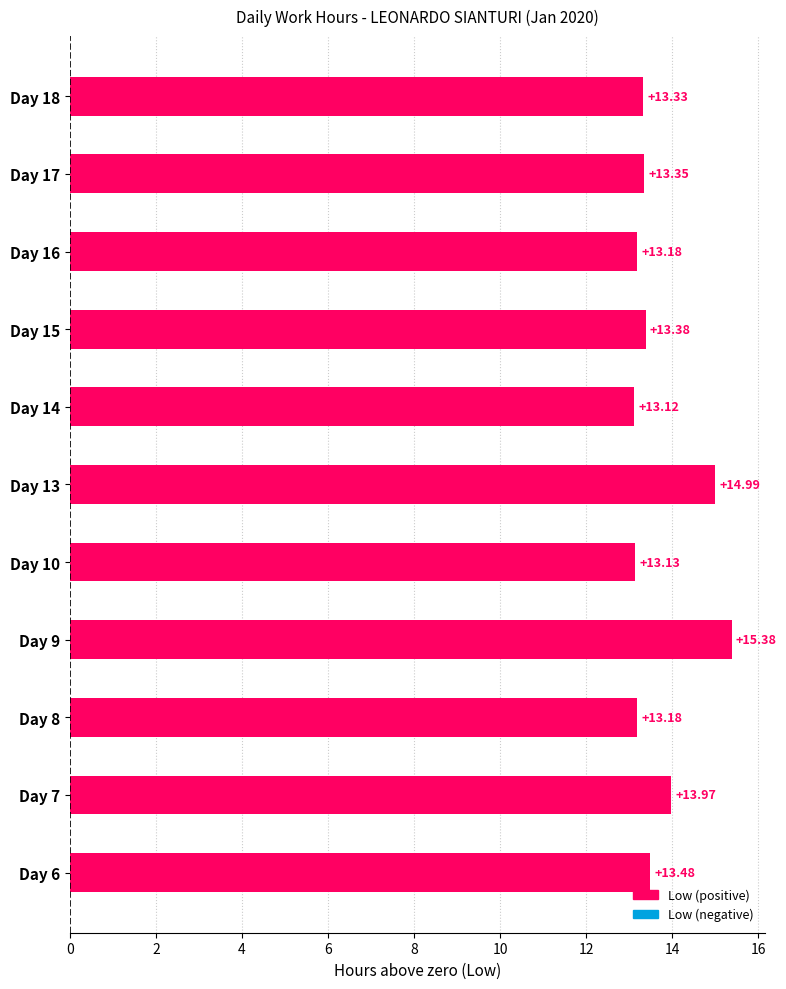

What is the average value?

13.7